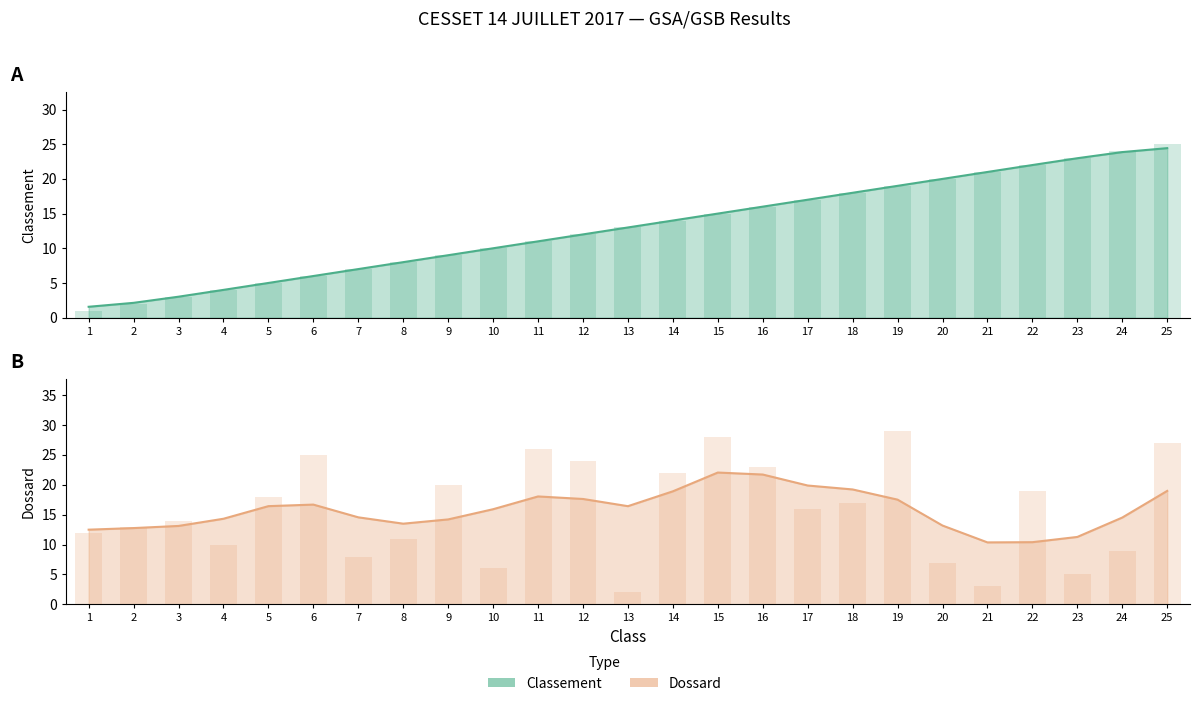

What is the sum of the Dossard values at 17 and 23?

21